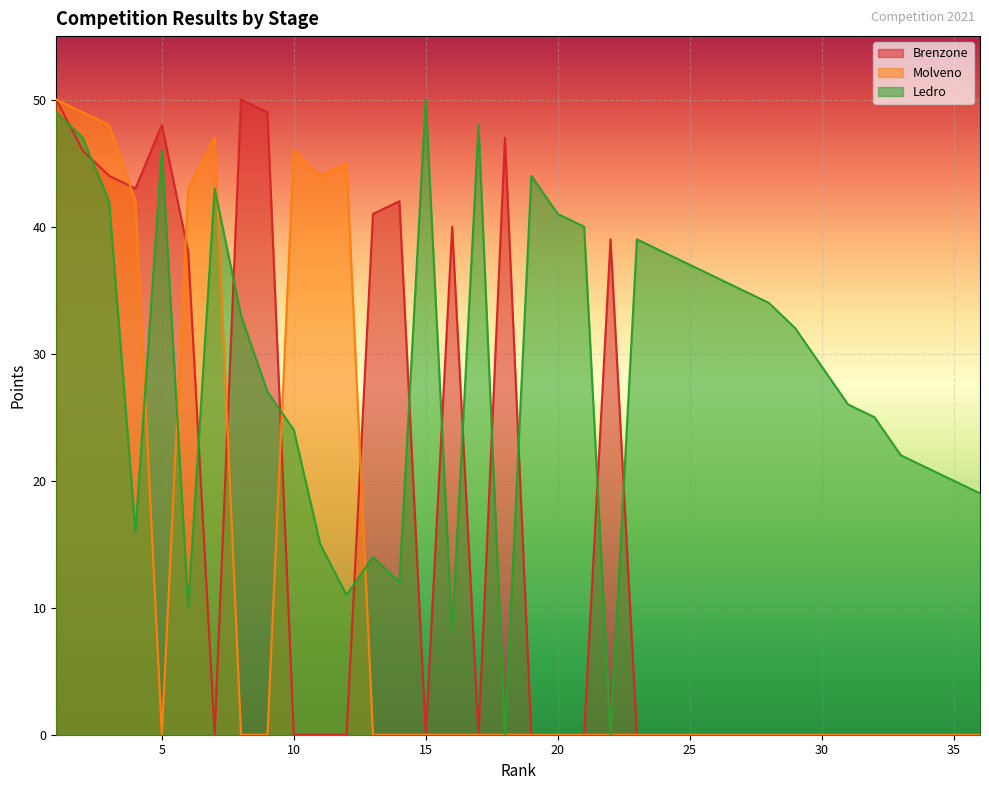

Reading right to left, extract all data points from this chart.

Brenzone: 36=0	35=0	34=0	33=0	32=0	31=0	30=0	29=0	28=0	27=0	26=0	25=0	24=0	23=0	22=39	21=0	20=0	19=0	18=47	17=0	16=40	15=0	14=42	13=41	12=0	11=0	10=0	9=49	8=50	7=0	6=38	5=48	4=43	3=44	2=46	1=50
Molveno: 36=0	35=0	34=0	33=0	32=0	31=0	30=0	29=0	28=0	27=0	26=0	25=0	24=0	23=0	22=0	21=0	20=0	19=0	18=0	17=0	16=0	15=0	14=0	13=0	12=45	11=44	10=46	9=0	8=0	7=47	6=43	5=0	4=42	3=48	2=49	1=50
Ledro: 36=19	35=20	34=21	33=22	32=25	31=26	30=29	29=32	28=34	27=35	26=36	25=37	24=38	23=39	22=0	21=40	20=41	19=44	18=0	17=48	16=8	15=50	14=12	13=14	12=11	11=15	10=24	9=27	8=33	7=43	6=10	5=46	4=16	3=42	2=47	1=49